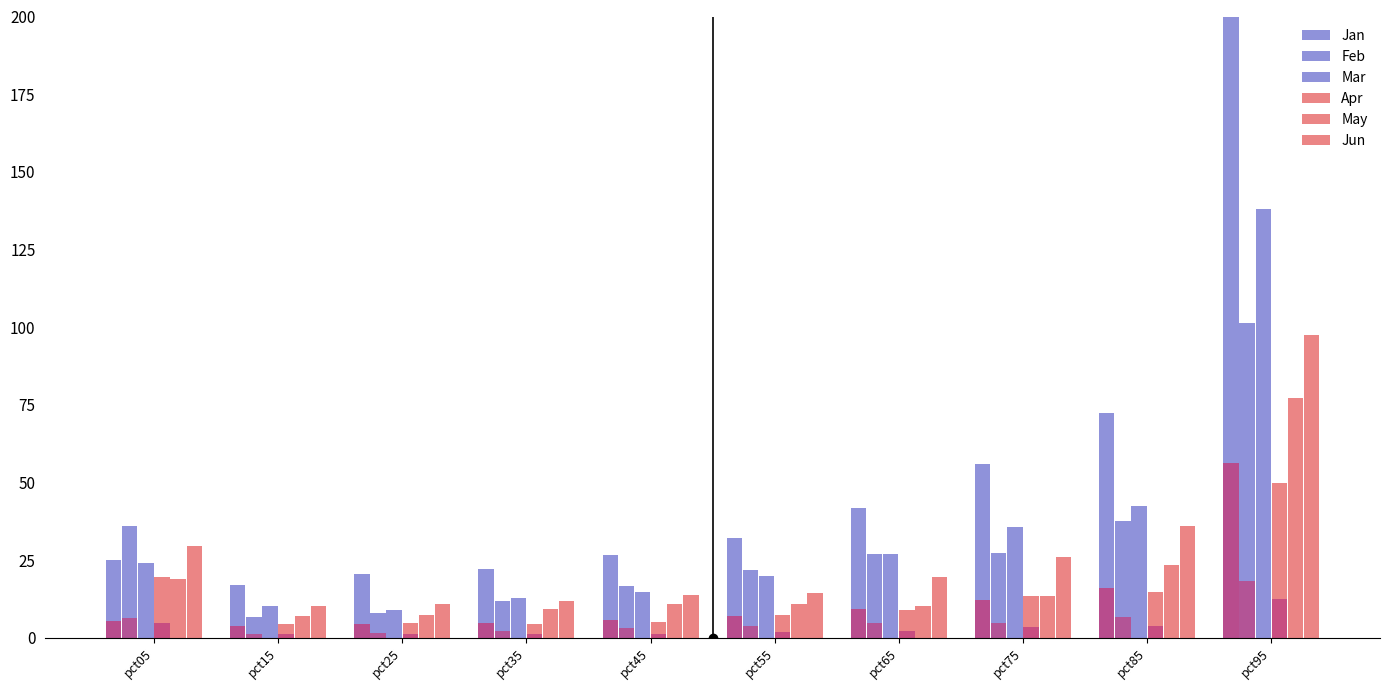

Is the value of Feb at pct95 greater than the value of Jan at pct35?

Yes